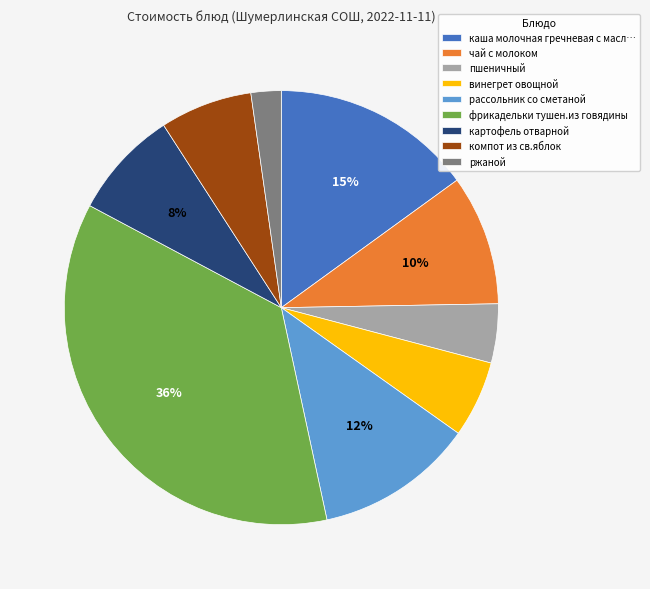

To the nearest percent, what is the difference between the largest and smallest slice percentages?

34%